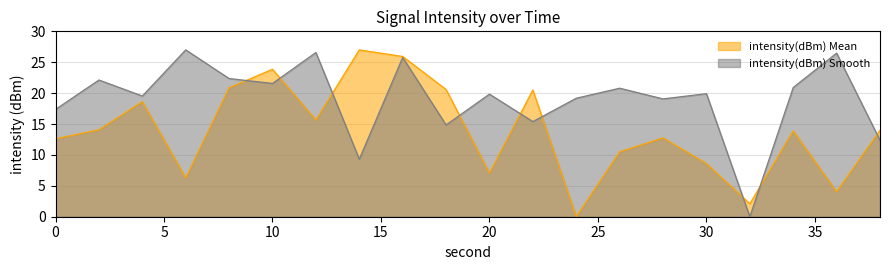

True or false: the data has more than 0 interior local peaks.

True